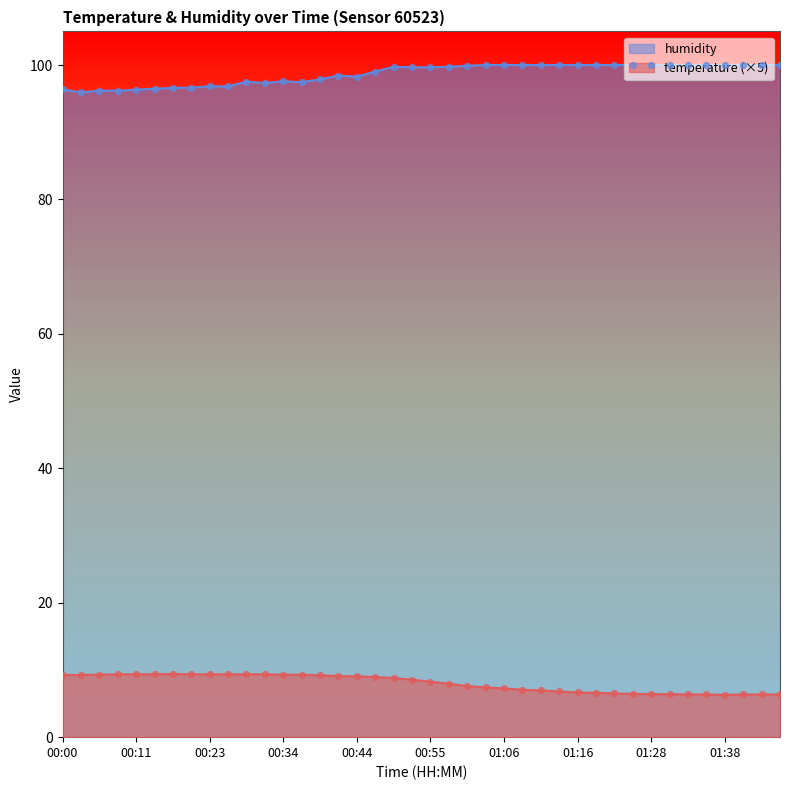

Is the value of humidity at 00:28 greater than the value of temperature at 00:03?

Yes